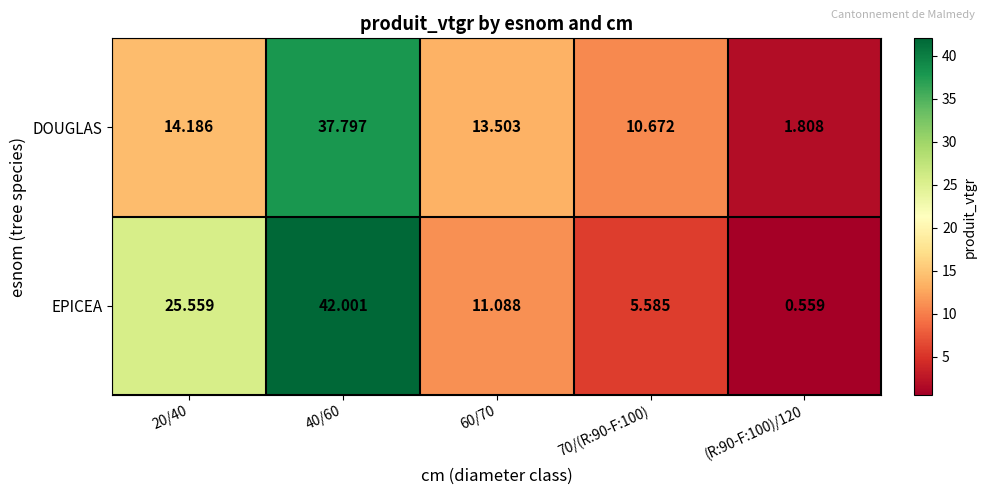

List the series in order of their overall mean, highest first.

EPICEA, DOUGLAS